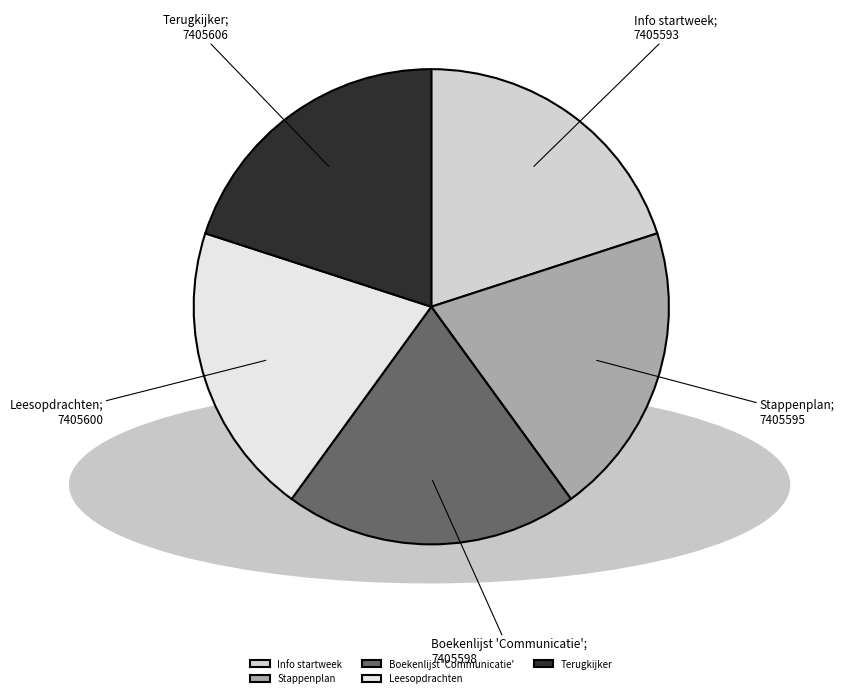

Combined, what portion of the pie is Boekenlijst 'Communicatie' and Stappenplan?

40.0%